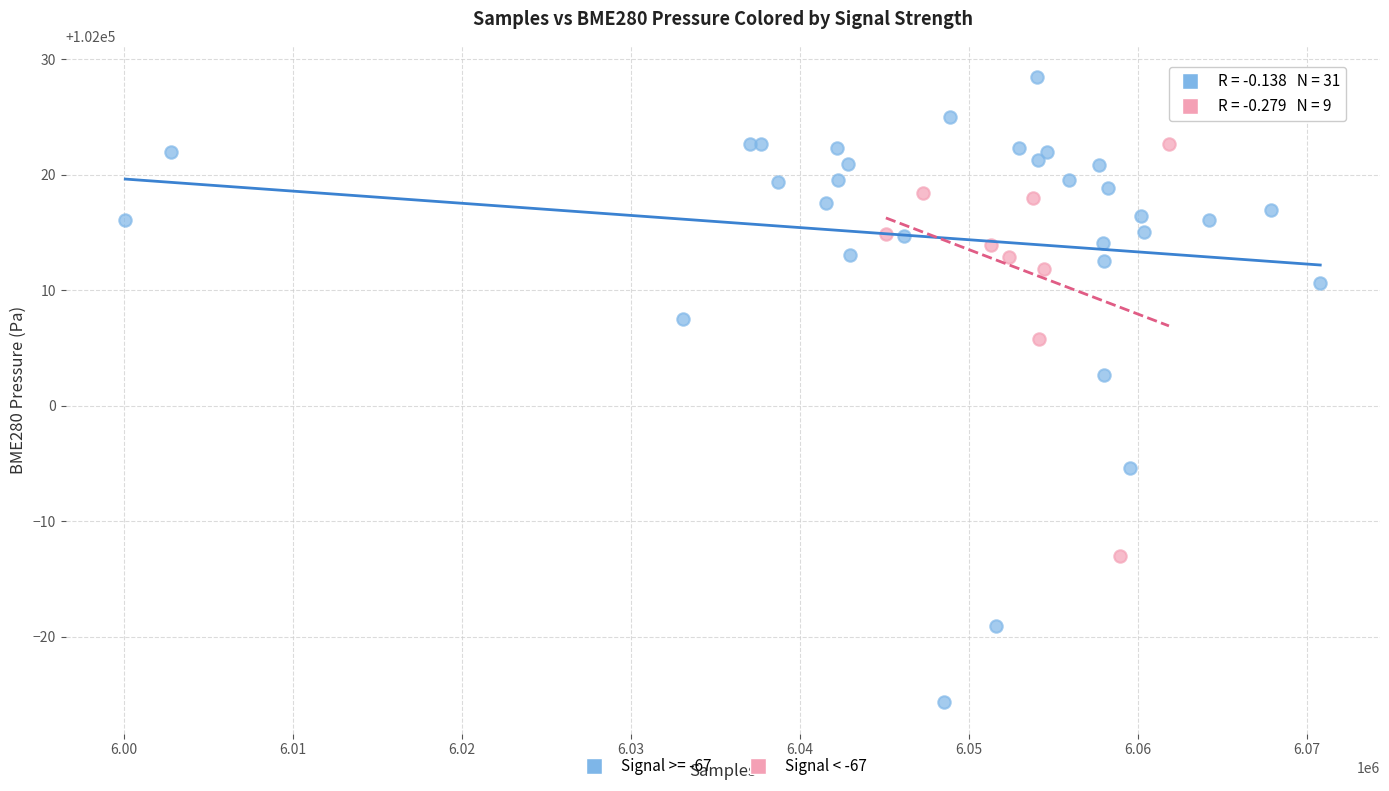

Which series contains the lowest Y value?

Signal >= -67